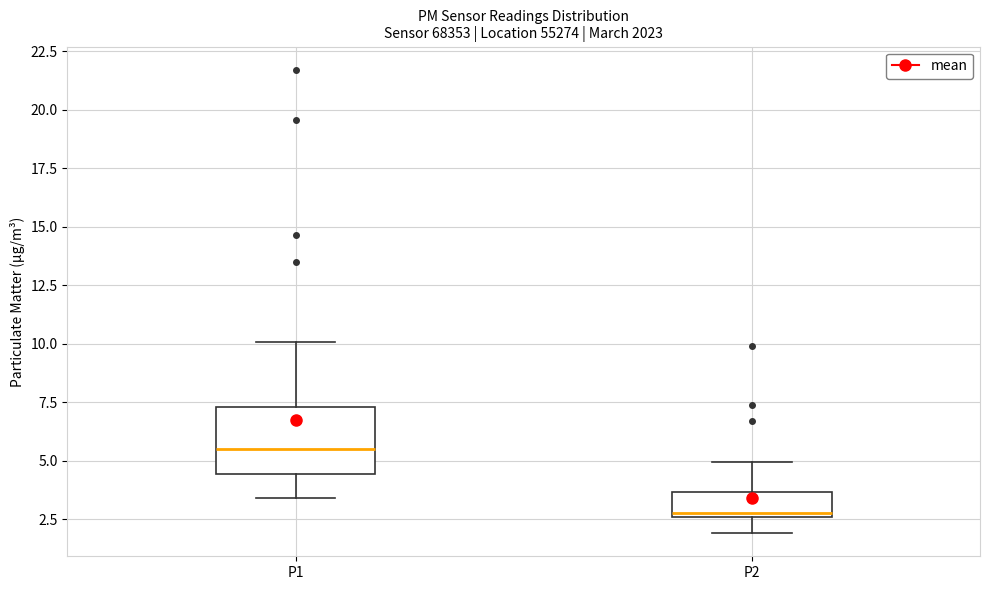

Reading left to right, read every box against the y-axis: the position of its median line, the range the box covers, and the ends of its whiskers. The values are not printed on the chart, so give them approximately, as read against the axis.

P1: median 5.5, box 4.5 to 7.5, whiskers 3.5 to 10.0
P2: median 3.0, box 2.5 to 3.5, whiskers 2.0 to 5.0